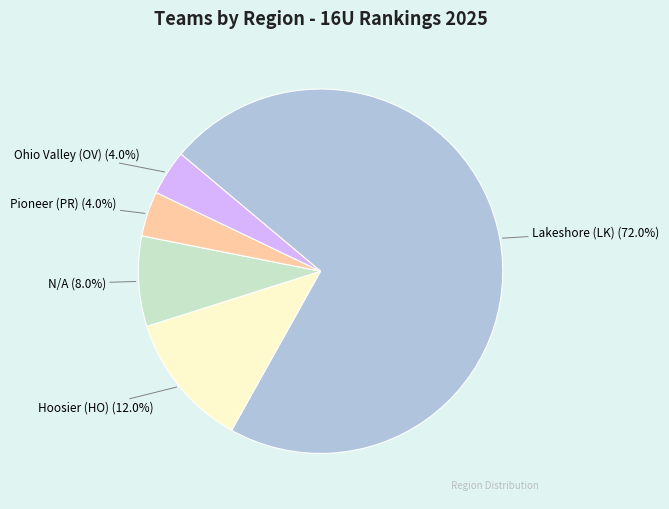

To the nearest percent, what portion does Hoosier (HO) represent?

12%